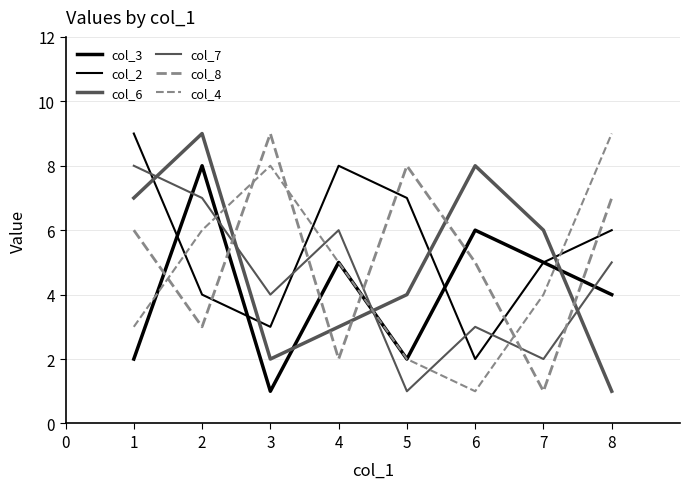

Is this an area chart (filled region under the line)?

No